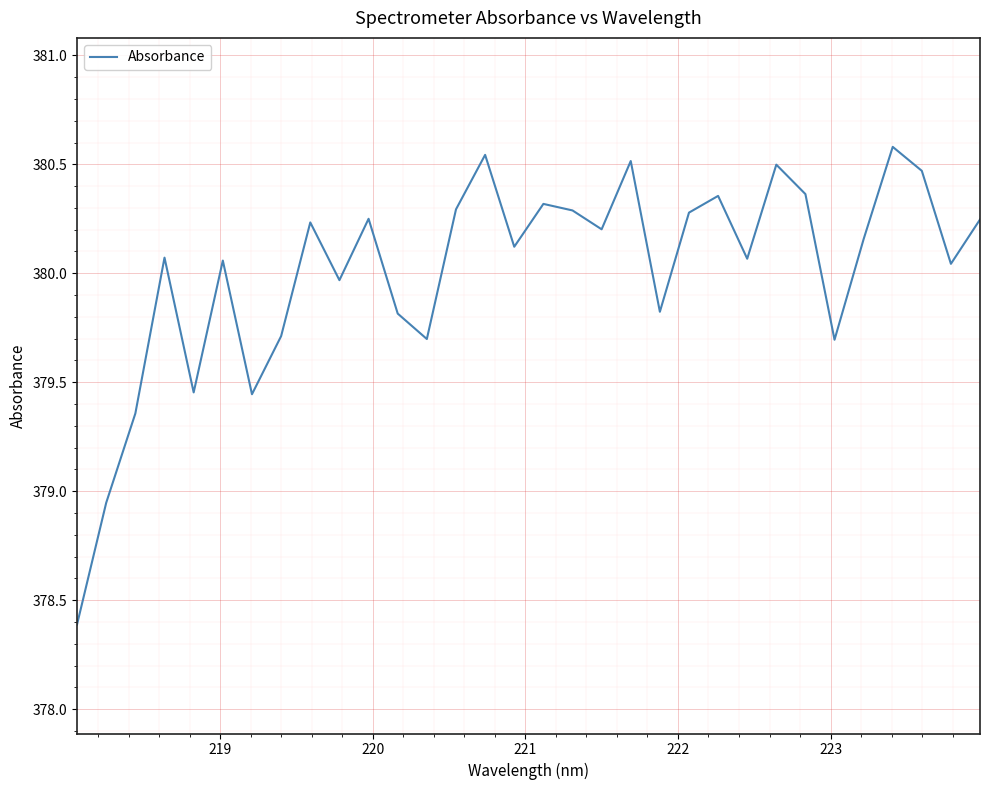

What is the smallest value displayed?

378.4